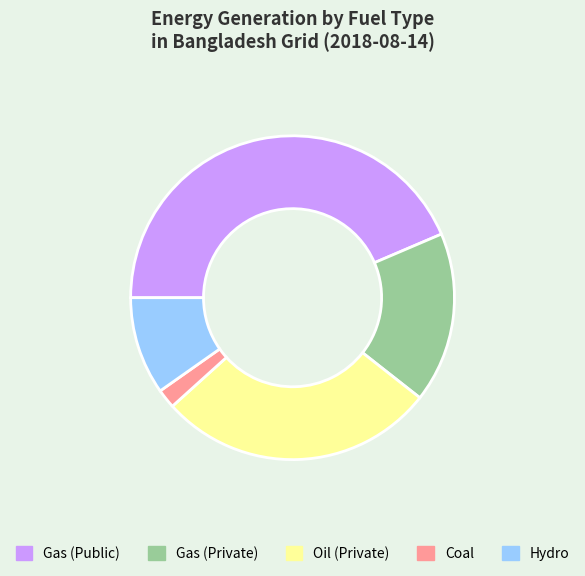

Is there a majority slice in this chart?

No